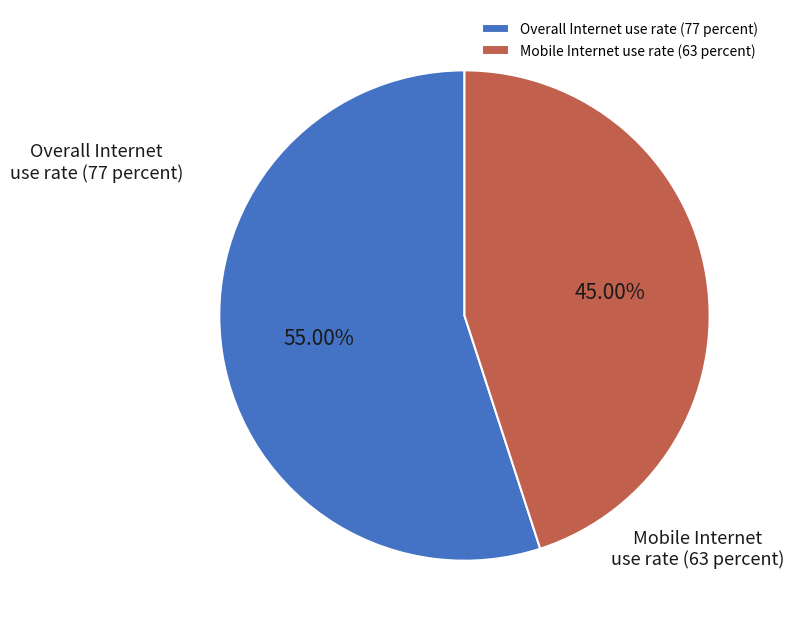

How many segments does this pie chart have?

2